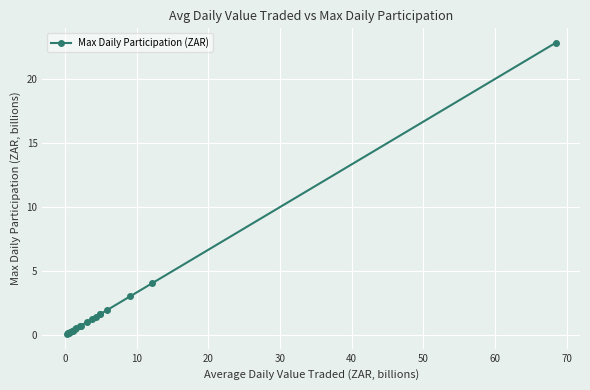

Is this an area chart (filled region under the line)?

No